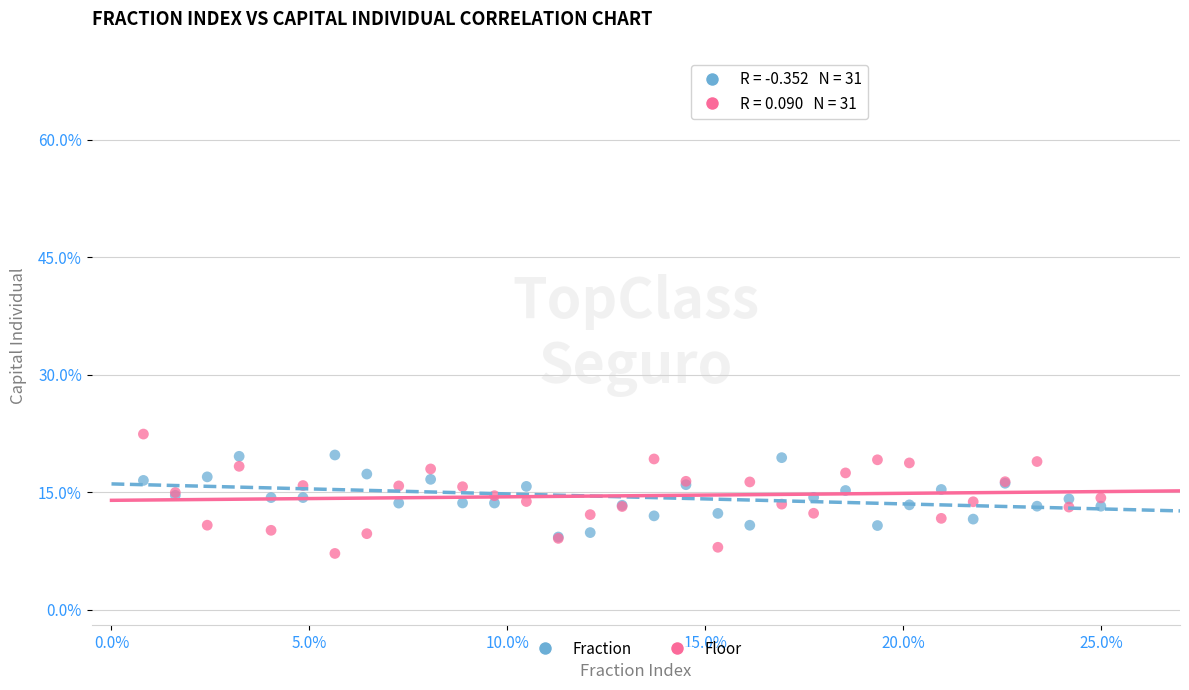

Which series contains the lowest Y value?

Floor